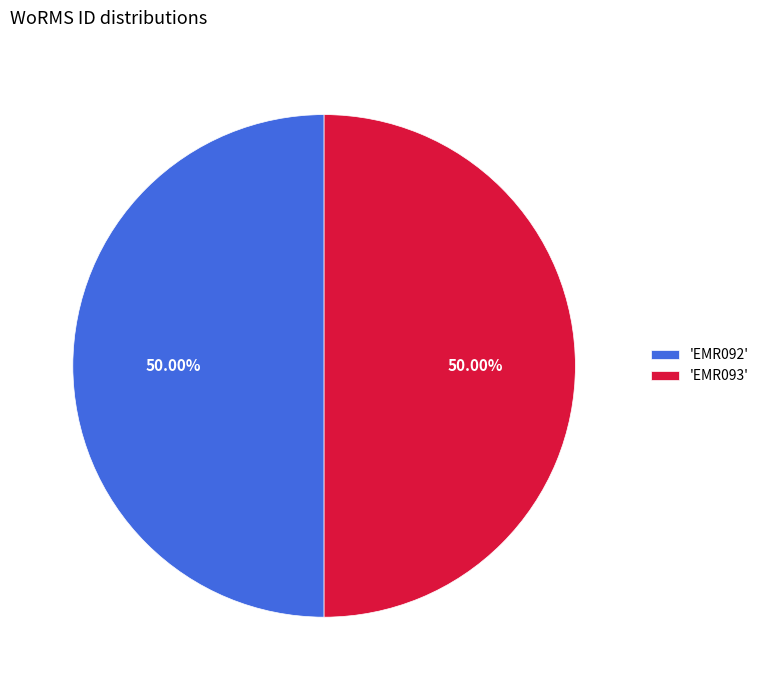

What is the ratio of the value at 'EMR092' to the value at 'EMR093'?

1.0